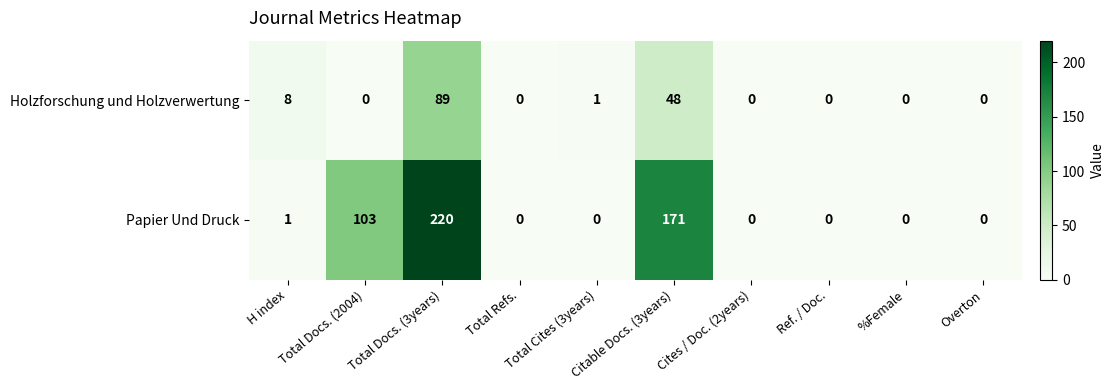

List the series in order of their overall mean, lowest first.

Holzforschung und Holzverwertung, Papier Und Druck